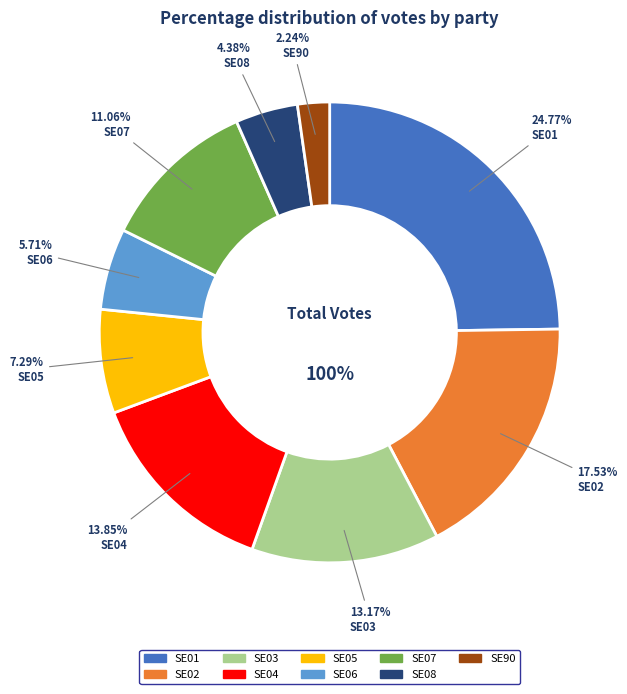

True or false: SE05 accounts for 7% of the total.

True